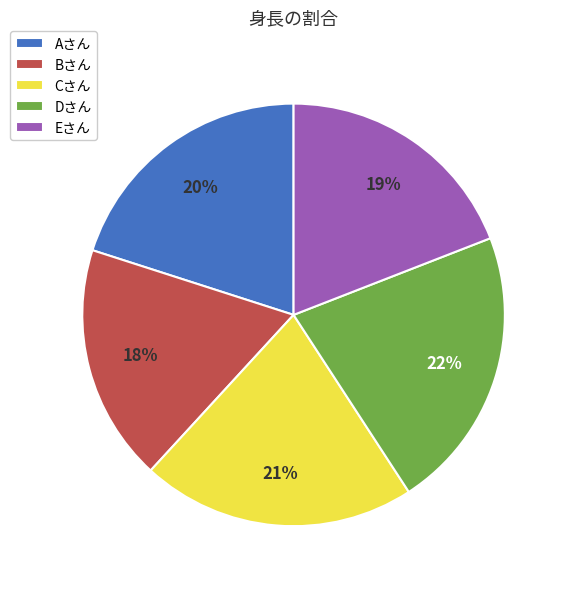

Is it true that Cさん is 10% of the pie?

False